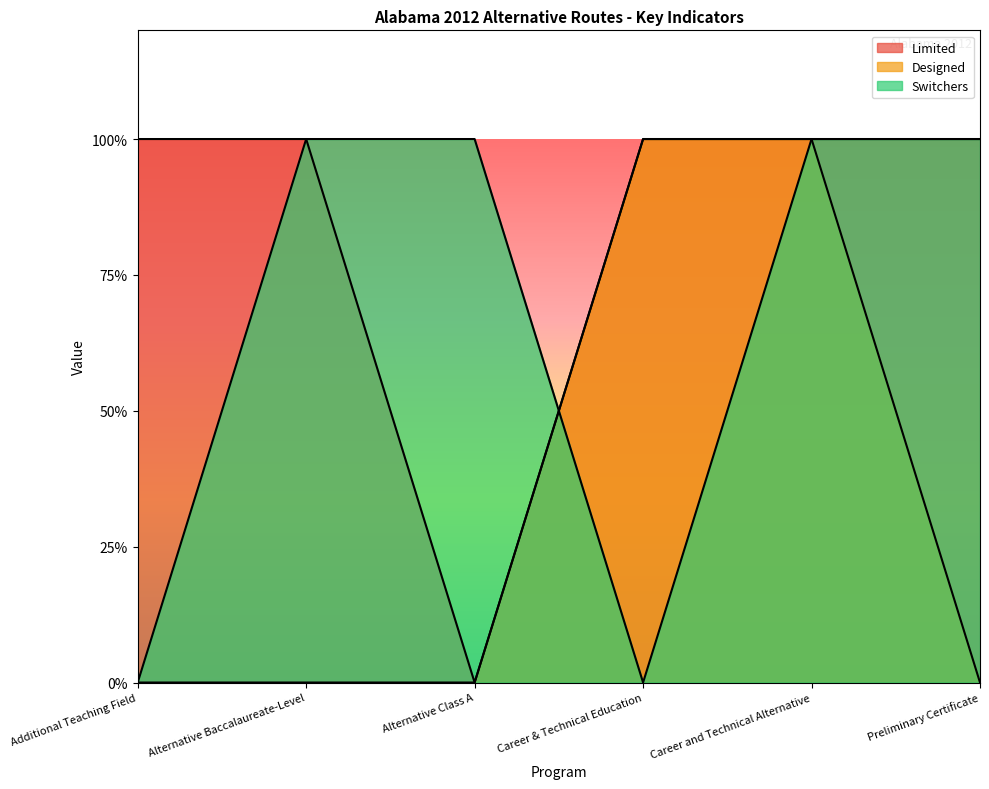

Rank the categories by Designed value from lowest to highest.

Additional Teaching Field, Alternative Baccalaureate-Level, Alternative Class A, Preliminary Certificate, Career & Technical Education, Career and Technical Alternative